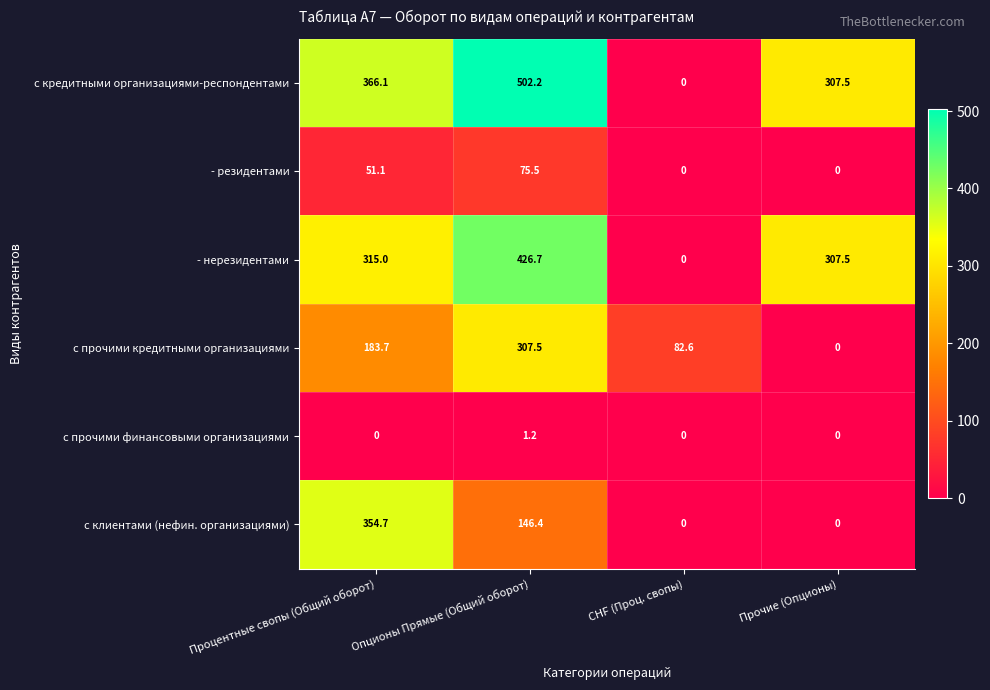

How many data points in с прочими кредитными организациями are above 183?

2